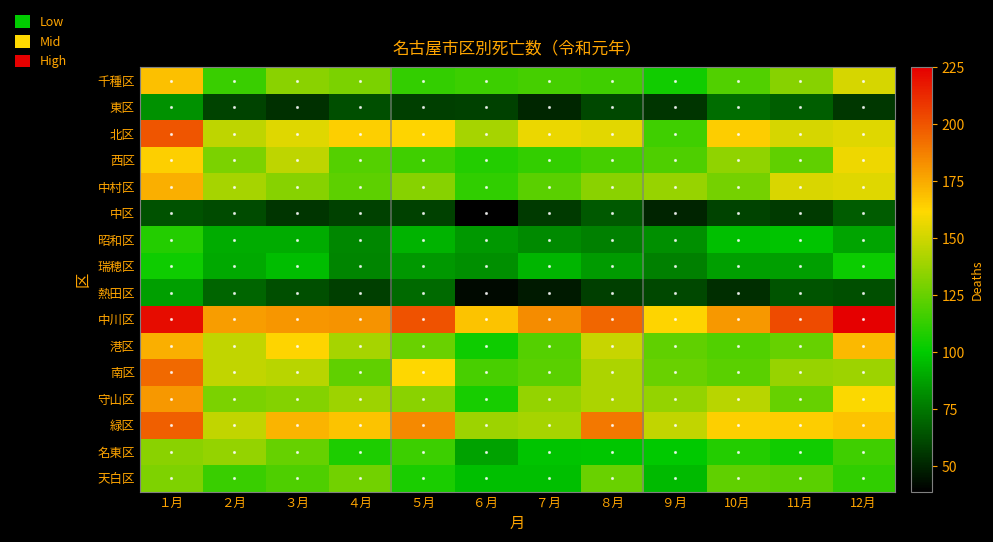

Reading left to right, transcribe all the data shown in this chart.

千種区: １月=169	２月=114	３月=134	４月=130	５月=113	６月=115	７月=117	８月=116	９月=105	10月=120	11月=133	12月=152
東区: １月=83	２月=60	３月=54	４月=63	５月=58	６月=59	７月=51	８月=61	９月=55	10月=72	11月=68	12月=56
北区: １月=200	２月=146	３月=154	４月=164	５月=163	６月=140	７月=157	８月=155	９月=116	10月=165	11月=152	12月=154
西区: １月=164	２月=130	３月=146	４月=121	５月=116	６月=109	７月=113	８月=117	９月=119	10月=135	11月=124	12月=158
中村区: １月=174	２月=140	３月=133	４月=123	５月=133	６月=112	７月=122	８月=134	９月=137	10月=129	11月=153	12月=154
中区: １月=64	２月=62	３月=55	４月=59	５月=59	６月=39	７月=57	８月=66	９月=50	10月=60	11月=57	12月=67
昭和区: １月=109	２月=91	３月=91	４月=80	５月=93	６月=85	７月=81	８月=78	９月=82	10月=97	11月=98	12月=89
瑞穂区: １月=104	２月=90	３月=96	４月=79	５月=85	６月=82	７月=94	８月=86	９月=78	10月=87	11月=87	12月=103
熱田区: １月=87	２月=70	３月=63	４月=58	５月=71	６月=42	７月=47	８月=58	９月=61	10月=53	11月=65	12月=63
中川区: １月=221	２月=179	３月=181	４月=182	５月=201	６月=168	７月=184	８月=195	９月=163	10月=180	11月=203	12月=225
港区: １月=174	２月=147	３月=163	４月=140	５月=126	６月=104	７月=121	８月=148	９月=124	10月=120	11月=125	12月=171
南区: １月=194	２月=147	３月=145	４月=124	５月=162	６月=118	７月=122	８月=142	９月=126	10月=122	11月=137	12月=138
守山区: １月=180	２月=130	３月=132	４月=138	５月=134	６月=106	７月=136	８月=142	９月=136	10月=145	11月=125	12月=161
緑区: １月=197	２月=147	３月=172	４月=168	５月=185	６月=138	７月=140	８月=190	９月=147	10月=164	11月=165	12月=168
名東区: １月=134	２月=136	３月=125	４月=108	５月=115	６月=88	７月=98	８月=99	９月=100	10月=109	11月=105	12月=116
天白区: １月=131	２月=114	３月=119	４月=128	５月=107	６月=97	７月=97	８月=126	９月=95	10月=124	11月=122	12月=112